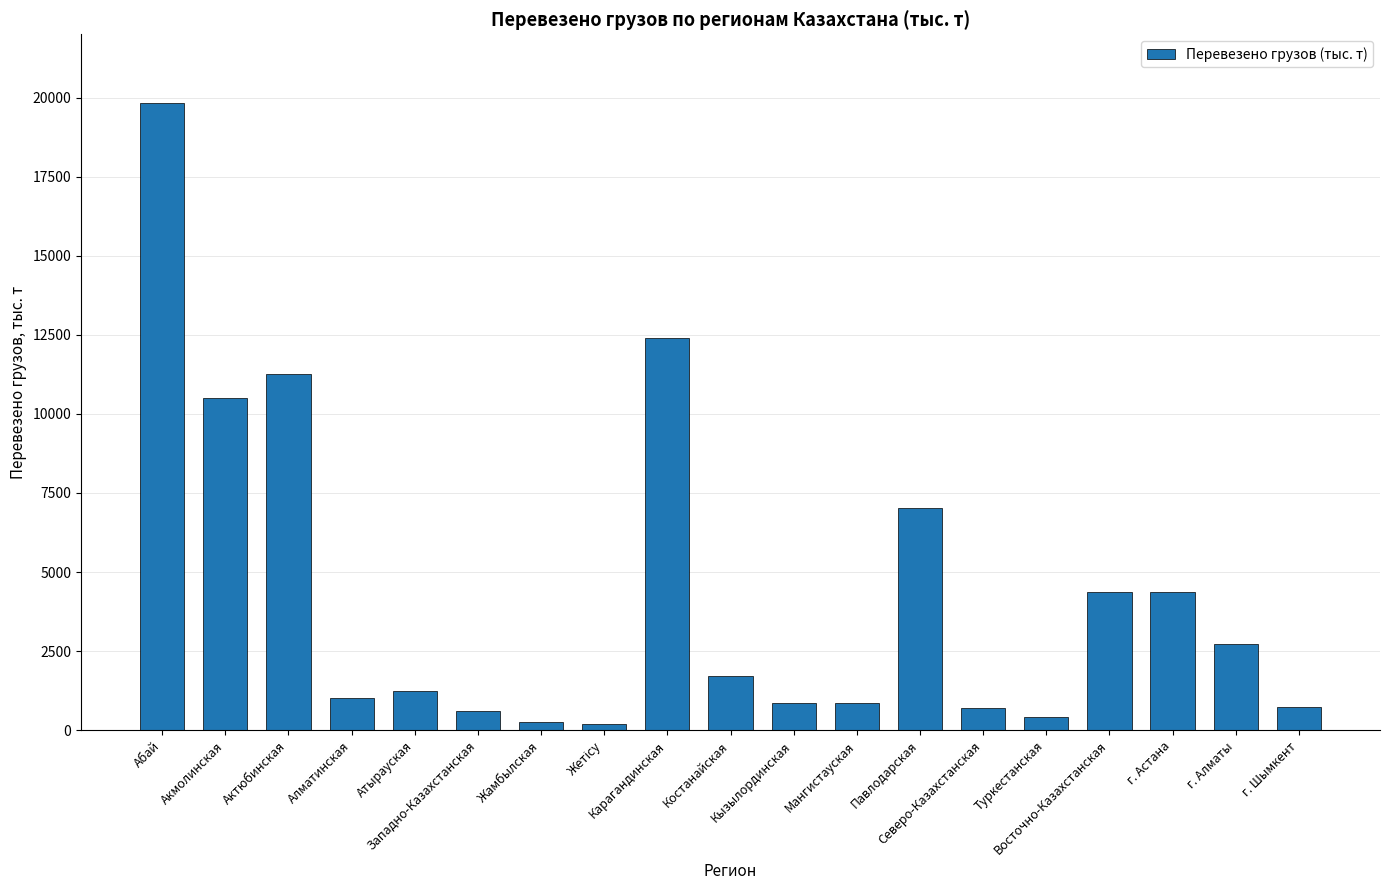

Are the bars grouped side by side (vs. stacked)?

No